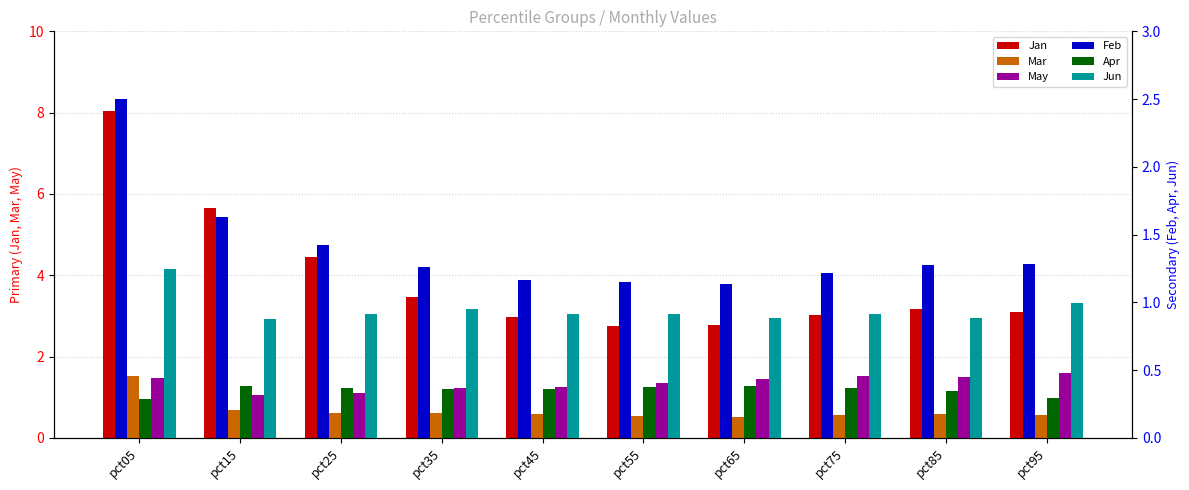

Reading right to left, what are all the values shown in this chart?

Jan: 3.1	3.2	3.0	2.8	2.7	3.0	3.5	4.5	5.7	8.0
Mar: 0.6	0.6	0.6	0.5	0.5	0.6	0.6	0.6	0.7	1.5
May: 1.6	1.5	1.5	1.4	1.3	1.3	1.2	1.1	1.1	1.5
Feb: 1.3	1.3	1.2	1.1	1.2	1.2	1.3	1.4	1.6	2.5
Apr: 0.3	0.3	0.4	0.4	0.4	0.4	0.4	0.4	0.4	0.3
Jun: 1.0	0.9	0.9	0.9	0.9	0.9	0.9	0.9	0.9	1.2